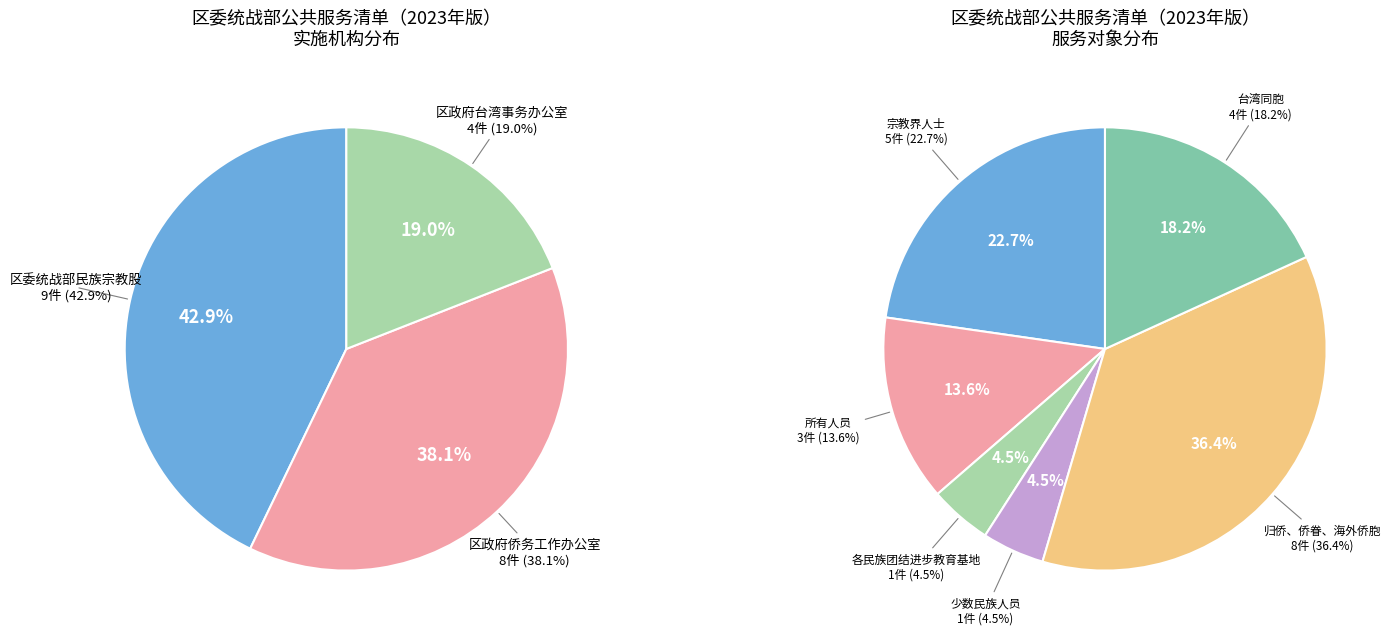

Count the number of slices in the pie.

3